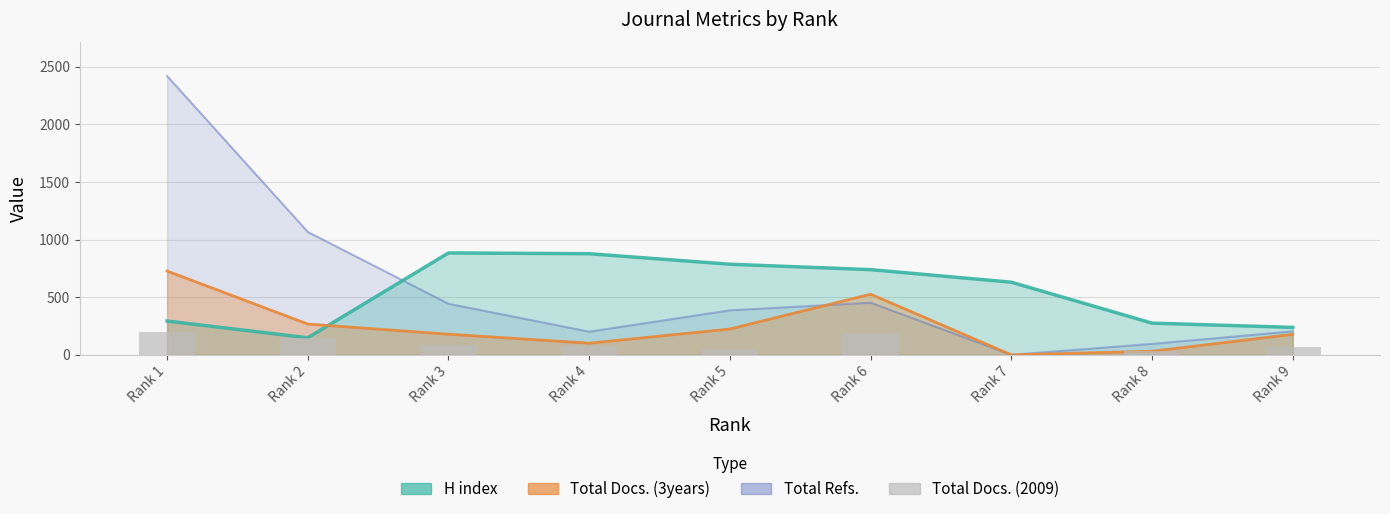

How many values are below 77?

4